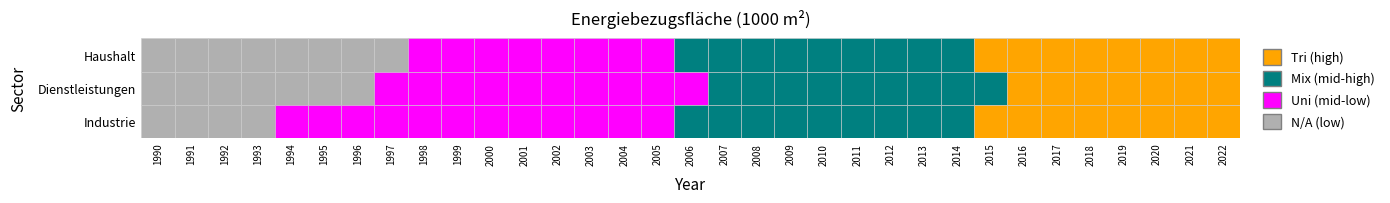

Between 15 and 22, which is larger?

22